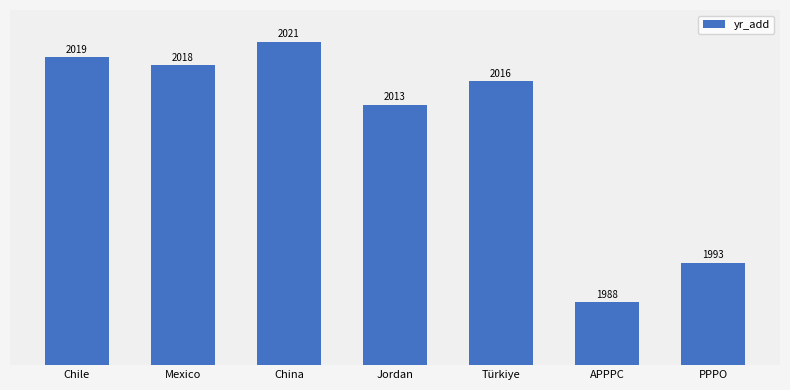

What is the difference between the maximum and second lowest values?

28